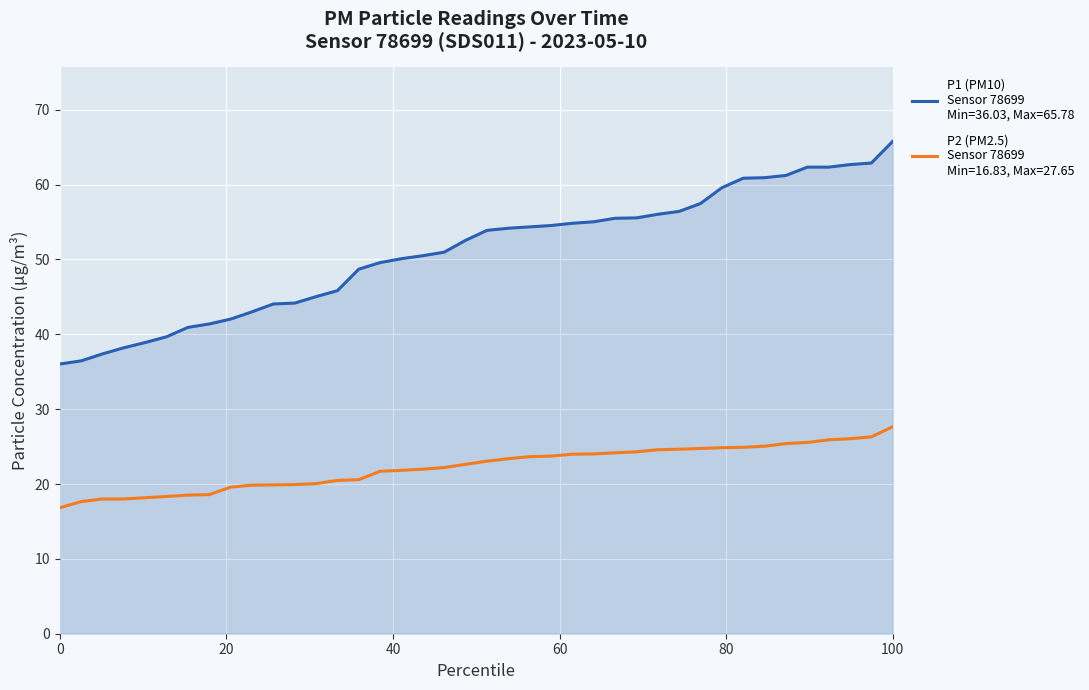

What is the smallest value displayed?

16.8